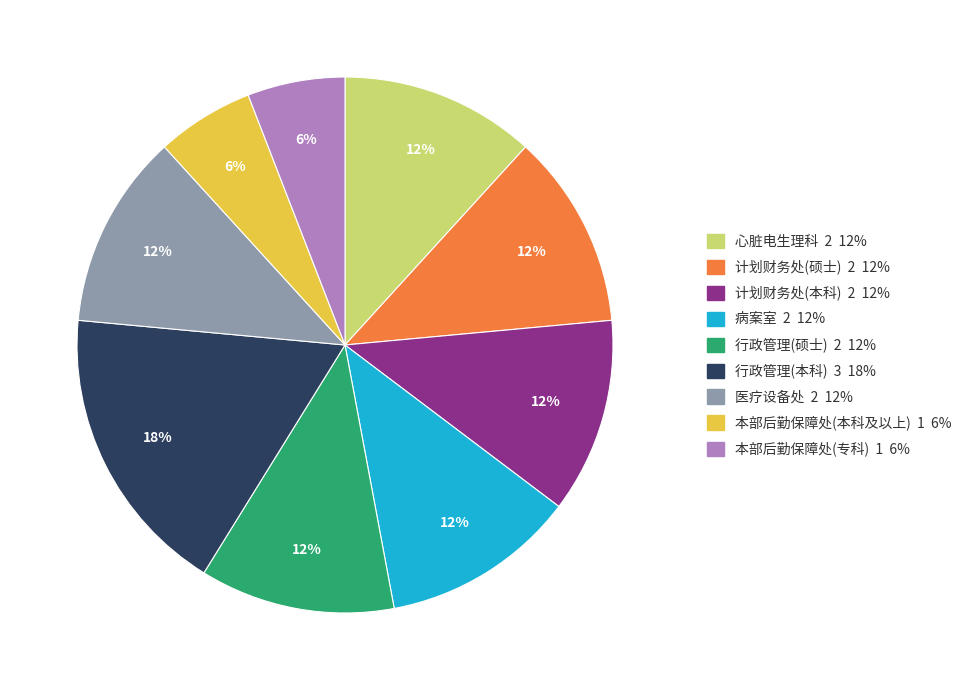

To the nearest percent, what is the average slice percentage?

11%